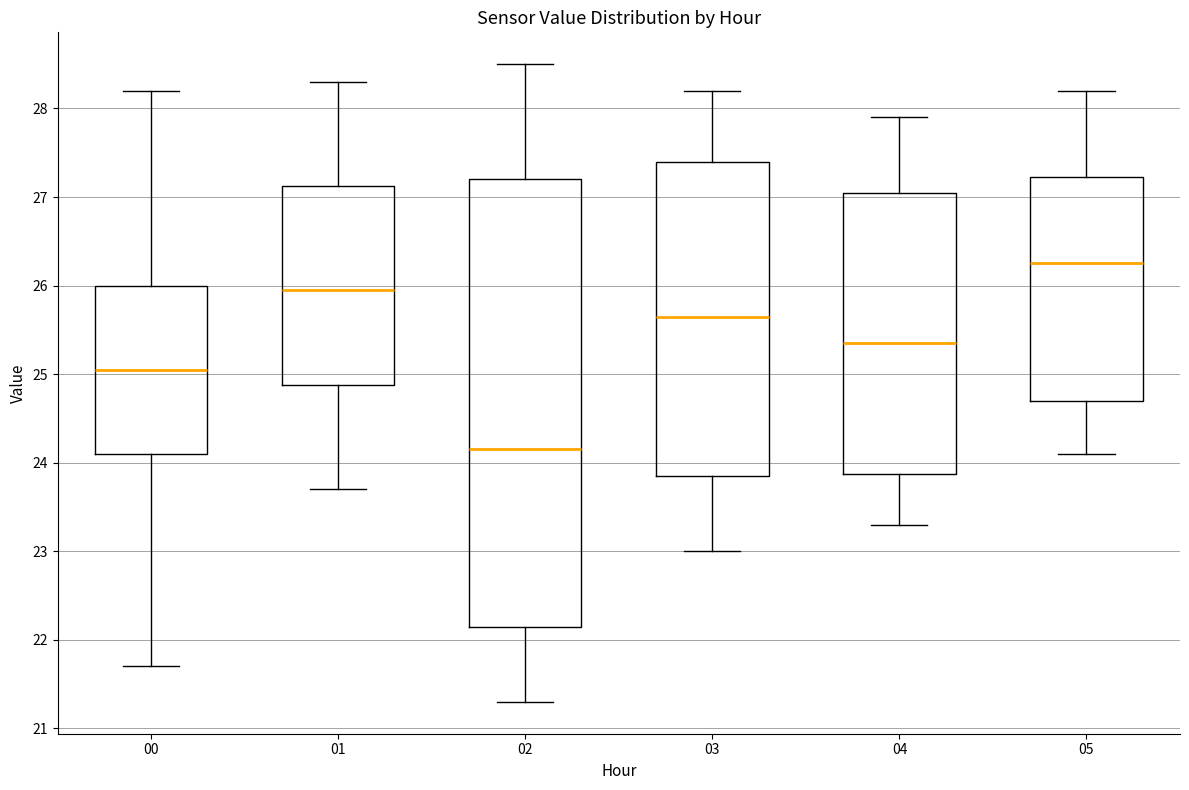

Reading left to right, read every box against the y-axis: the position of its median line, the range the box covers, and the ends of its whiskers. The values are not printed on the chart, so give them approximately, as read against the axis.

00: median 25.1, box 24.1 to 26.0, whiskers 21.7 to 28.2
01: median 26.0, box 24.9 to 27.1, whiskers 23.7 to 28.3
02: median 24.2, box 22.2 to 27.2, whiskers 21.3 to 28.5
03: median 25.7, box 23.9 to 27.4, whiskers 23.0 to 28.2
04: median 25.4, box 23.9 to 27.1, whiskers 23.3 to 27.9
05: median 26.3, box 24.7 to 27.2, whiskers 24.1 to 28.2